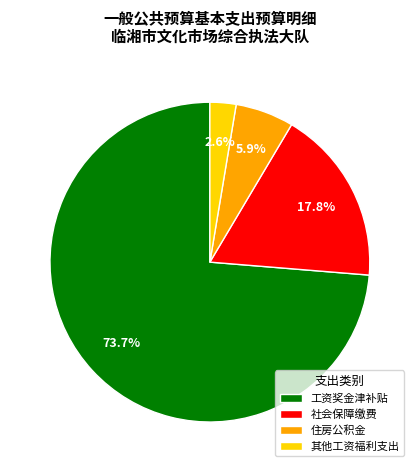

Is it true that 社会保障缴费 is 18% of the pie?

True